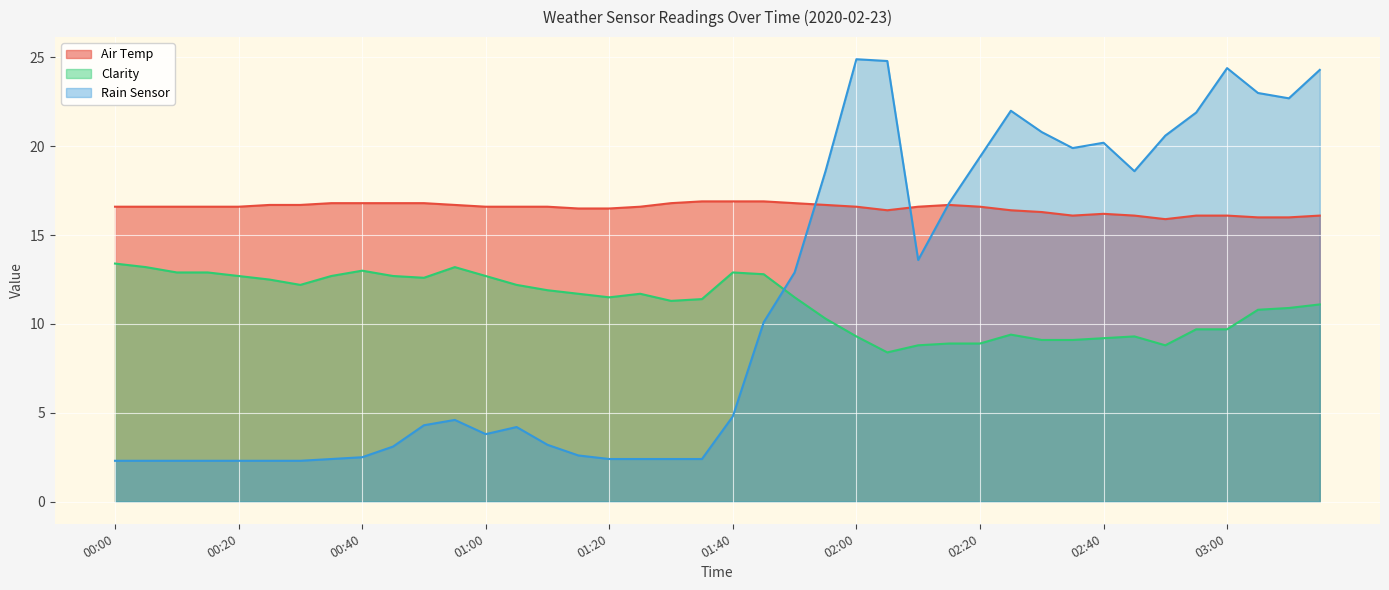

Which series has the widest spread of values?

Rain Sensor